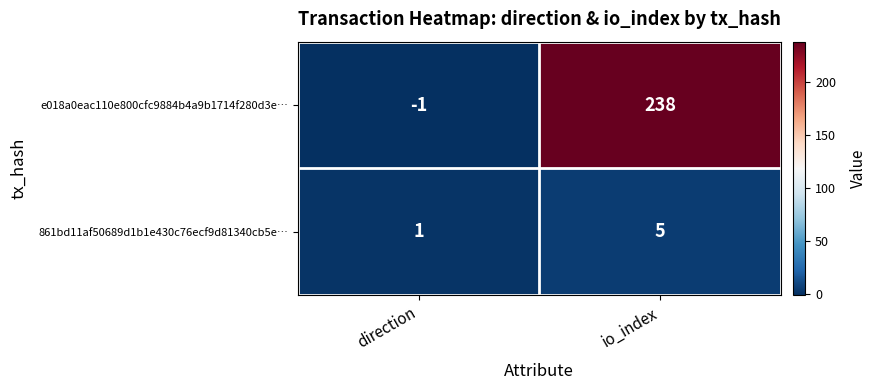

At how many categories does at least one series exceed 194?

1